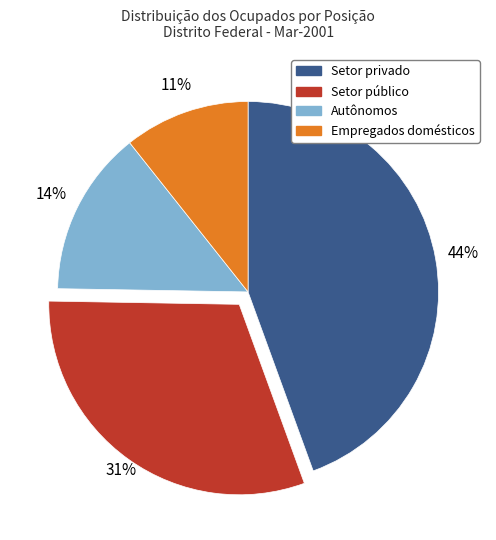

To the nearest percent, what is the average slice percentage?

25%